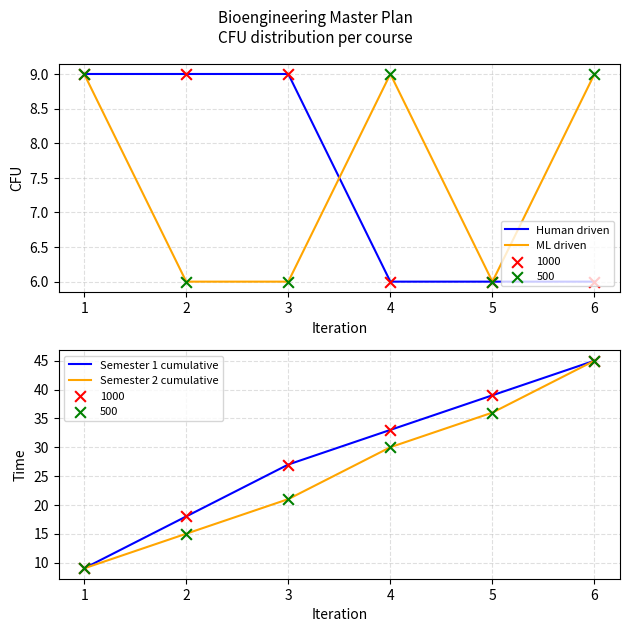

At how many categories does at least one series exceed 27?

3